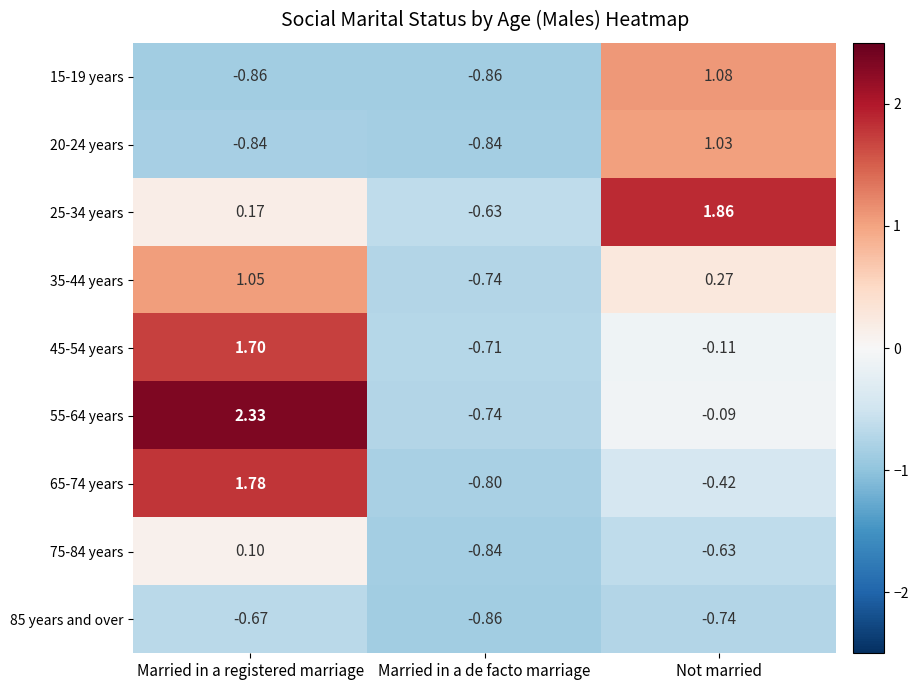

At which label does 45-54 years reach its minimum?

Married in a de facto marriage